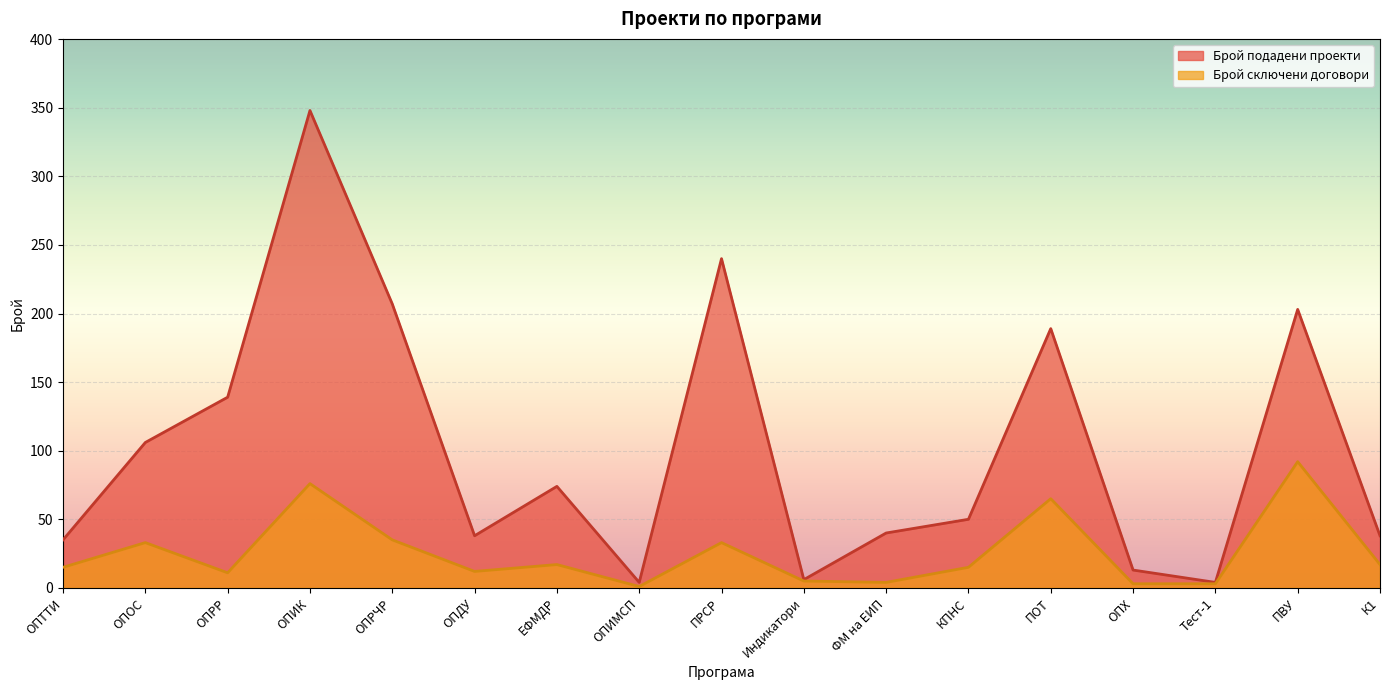

True or false: Брой сключени договори and Брой подадени проекти cross at least once.

False